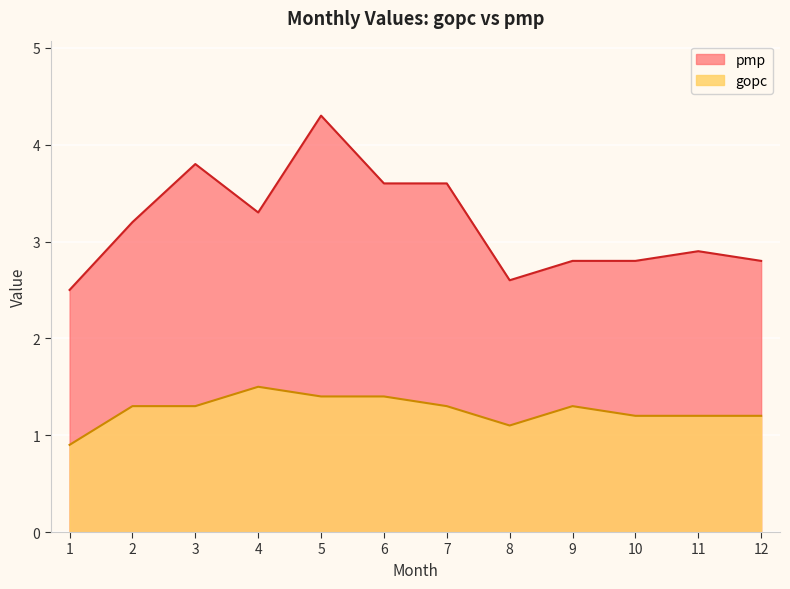

At which label is pmp closest to 3?

11